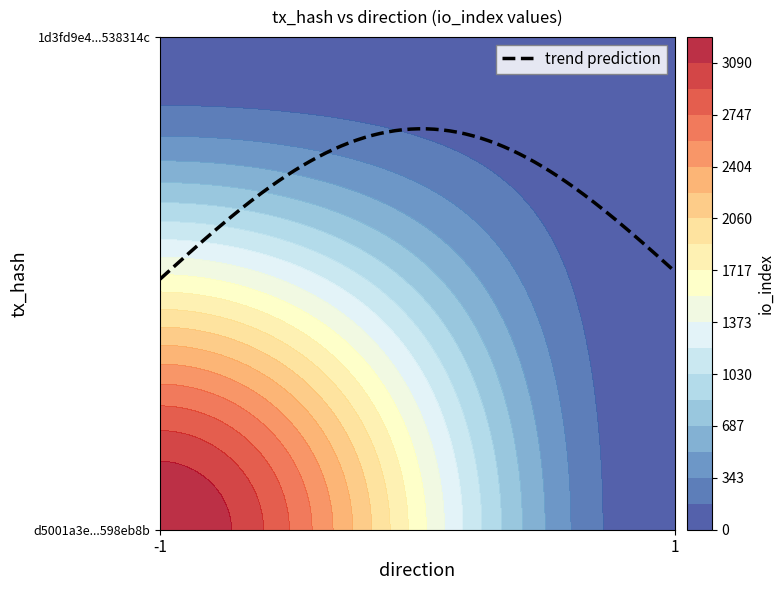

True or false: d5001a3e987fcb68750e27144be82faa598eb8b has a value of -1 at direction.

True